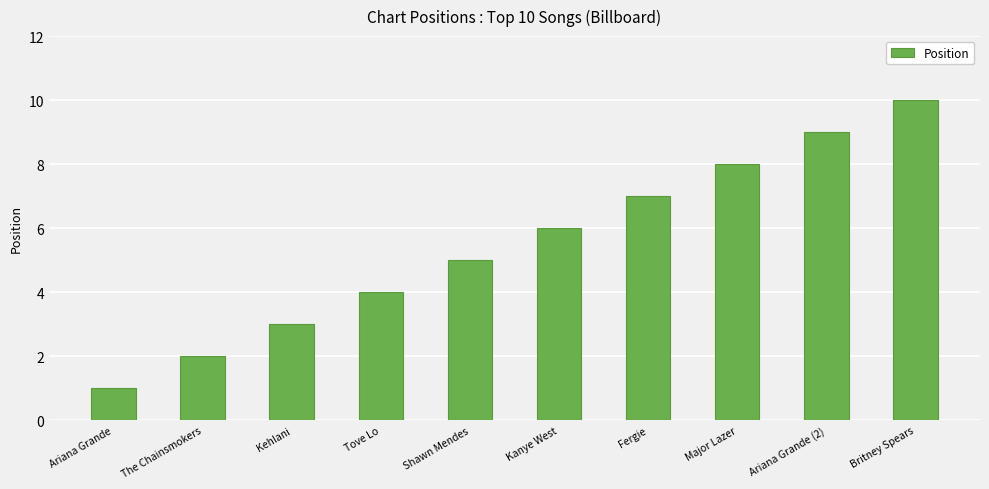

The value at Britney Spears is 10. True or false?

True